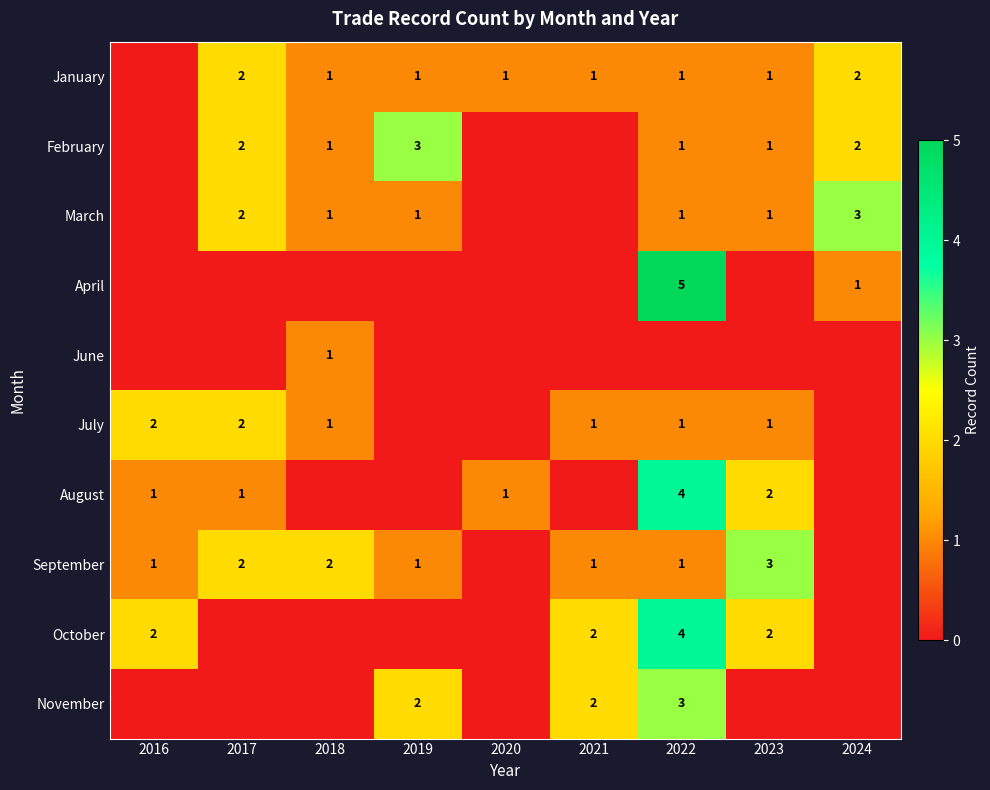

Is the value of February at 2022 greater than the value of January at 2017?

No